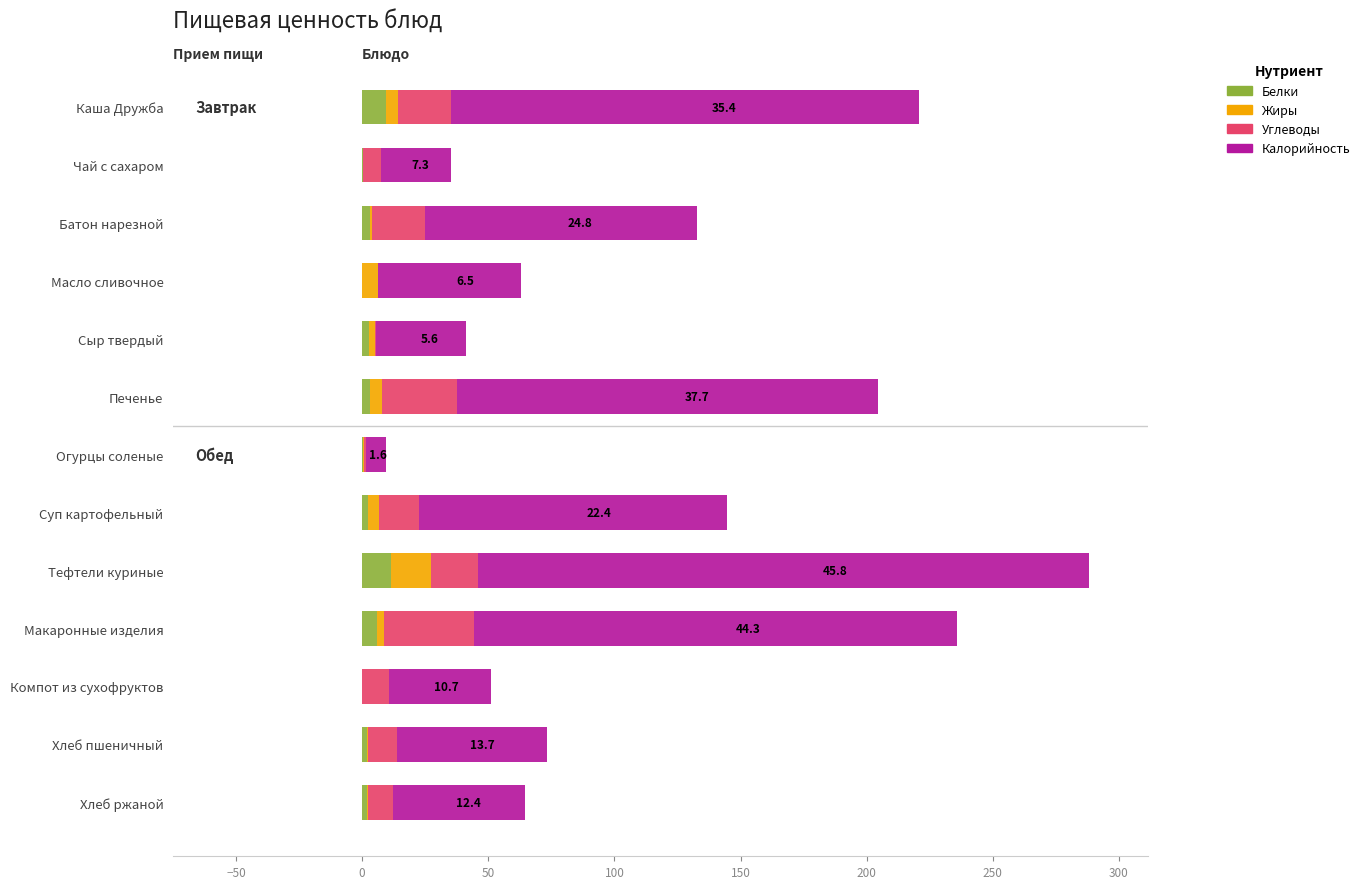

What is the maximum value for Белки?

11.6